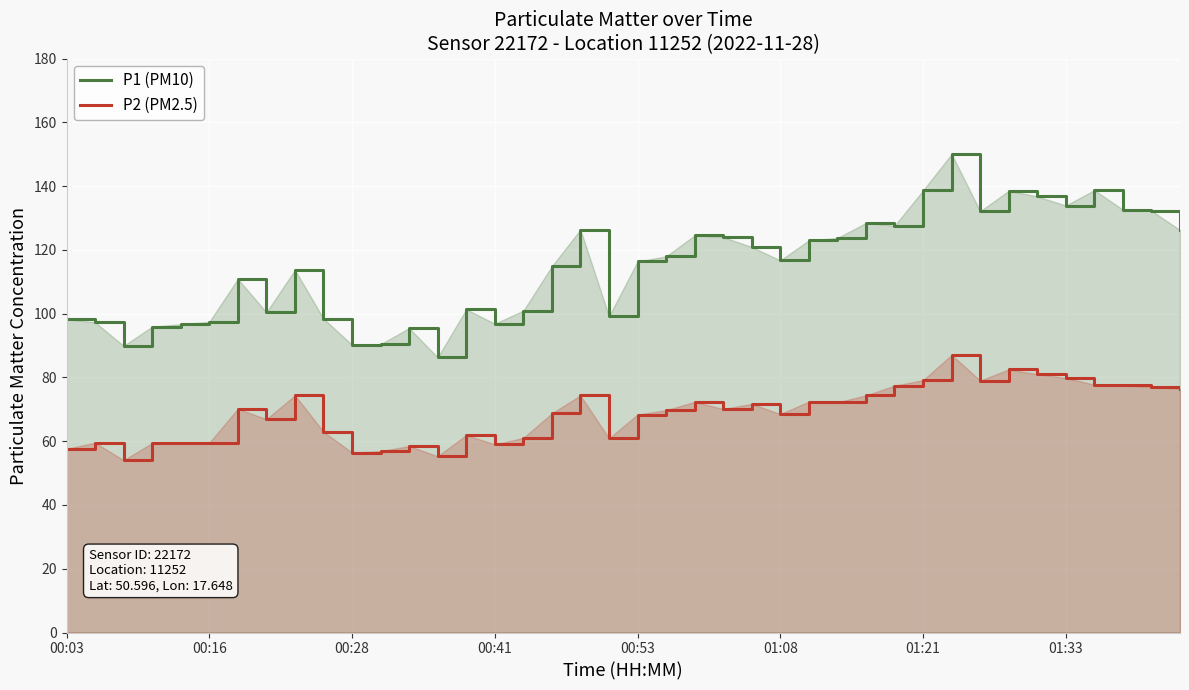

Which series has the widest spread of values?

P1 (PM10)